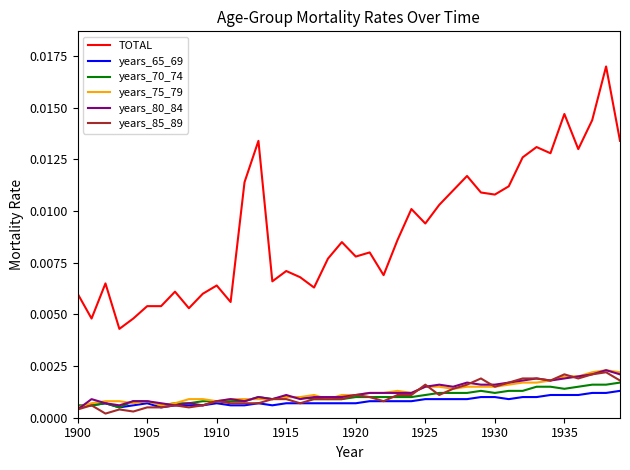

True or false: years_65_69 and TOTAL cross at least once.

False